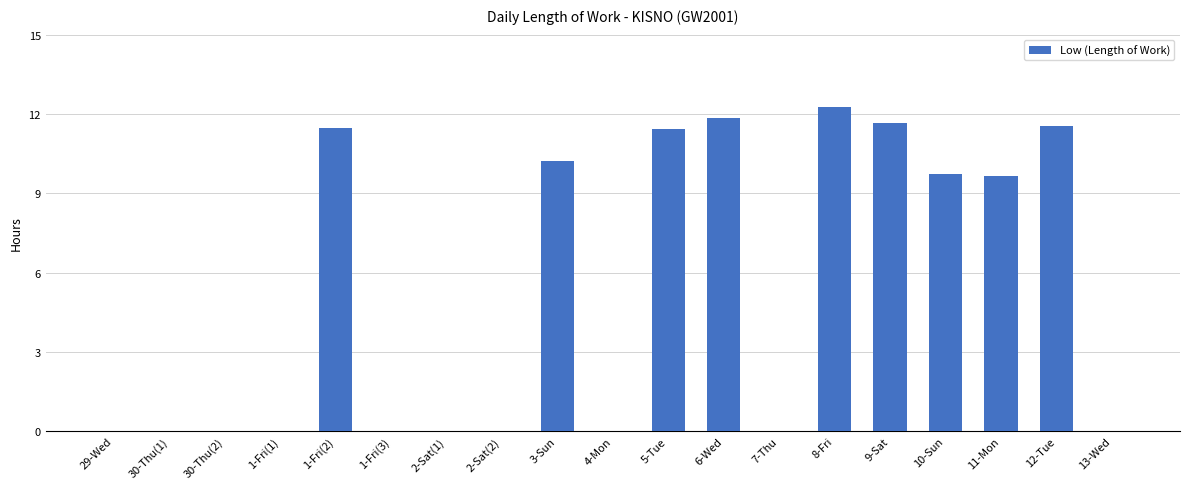

Between 30-Thu(1) and 9-Sat, which is larger?

9-Sat